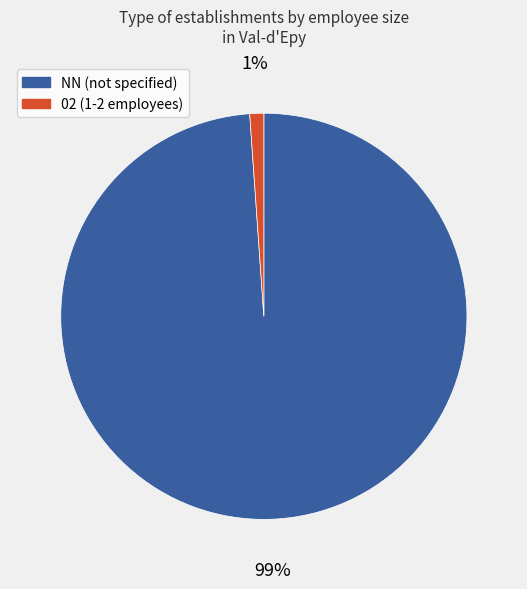

To the nearest percent, what is the difference between the largest and smallest slice percentages?

98%